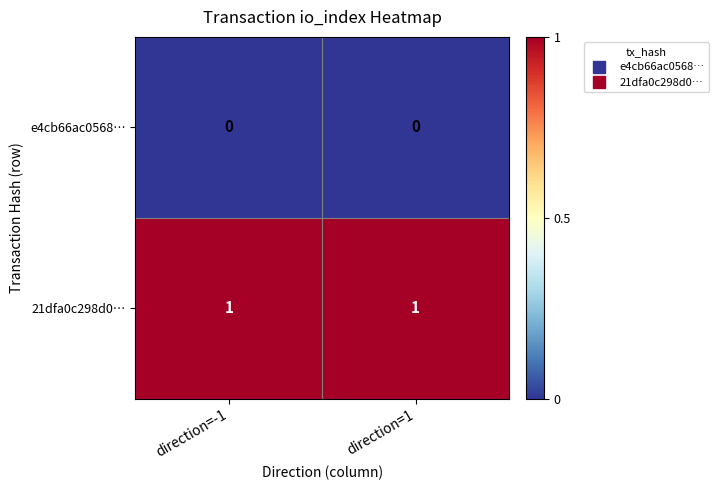

At how many categories does at least one series exceed 0?

2